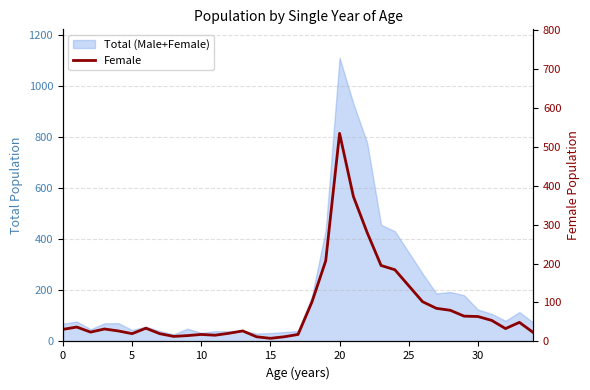

What is the label of the 1st point from the right?

34